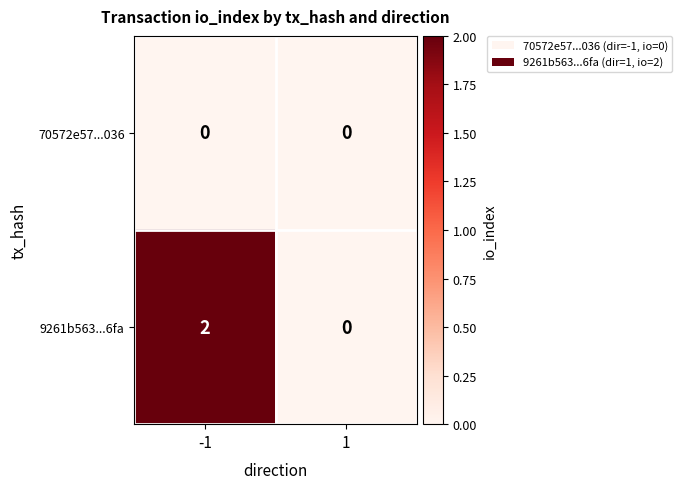

How many categories are shown in the chart?

2